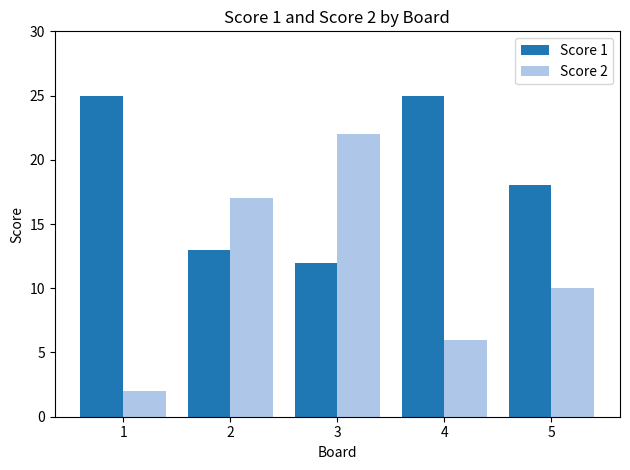

Are the bars grouped side by side (vs. stacked)?

Yes